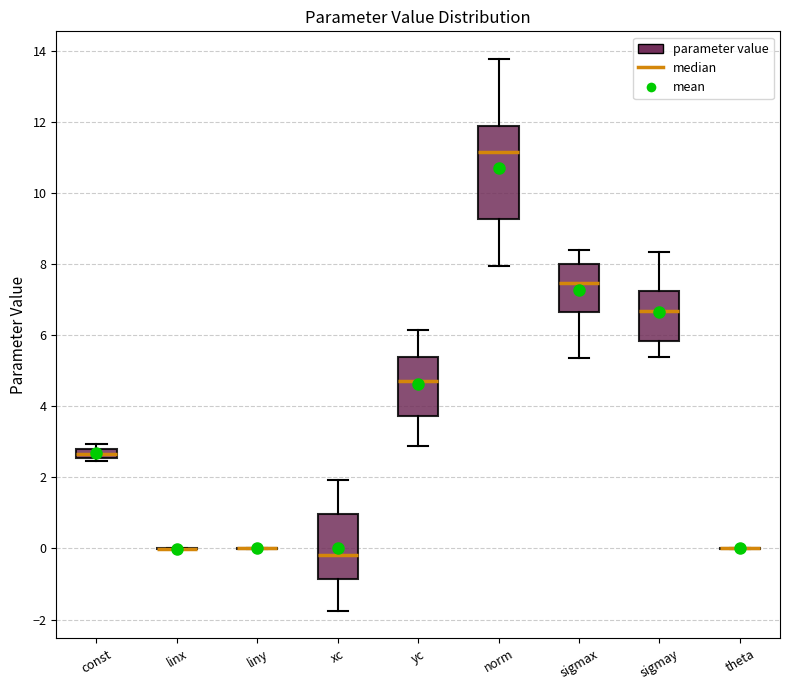

Where does the upper whisker of the box for yc end on the y-axis? The values are not printed on the chart, so give them approximately, as read against the axis.

6.2